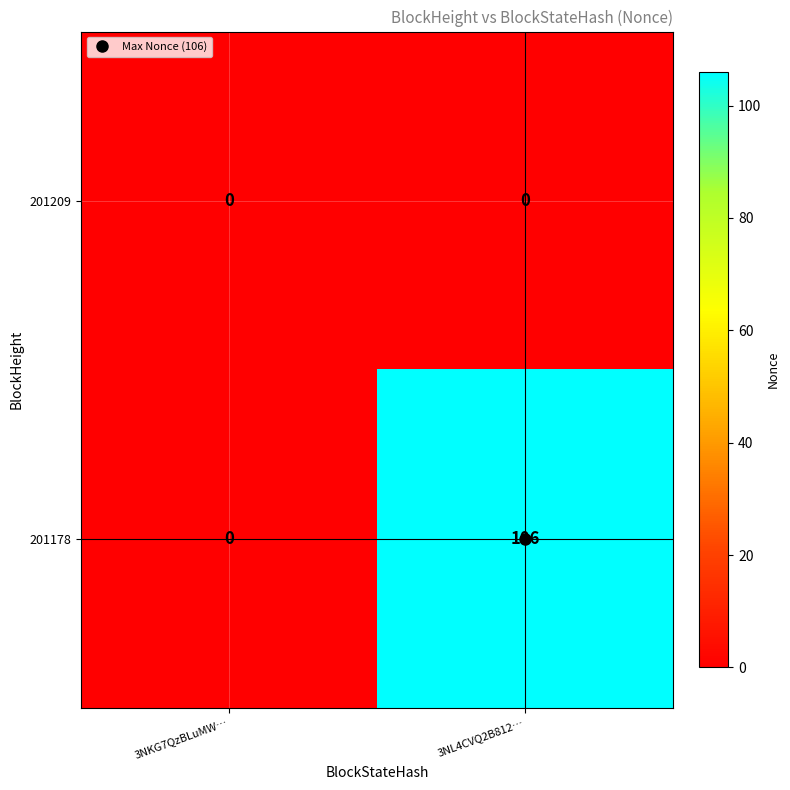

What is the sum of all 201178 values?

106